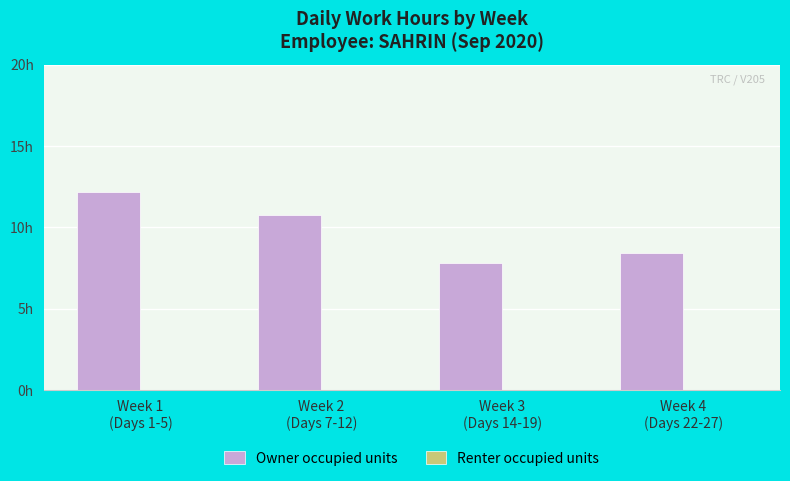

Does the chart contain any negative values?

No